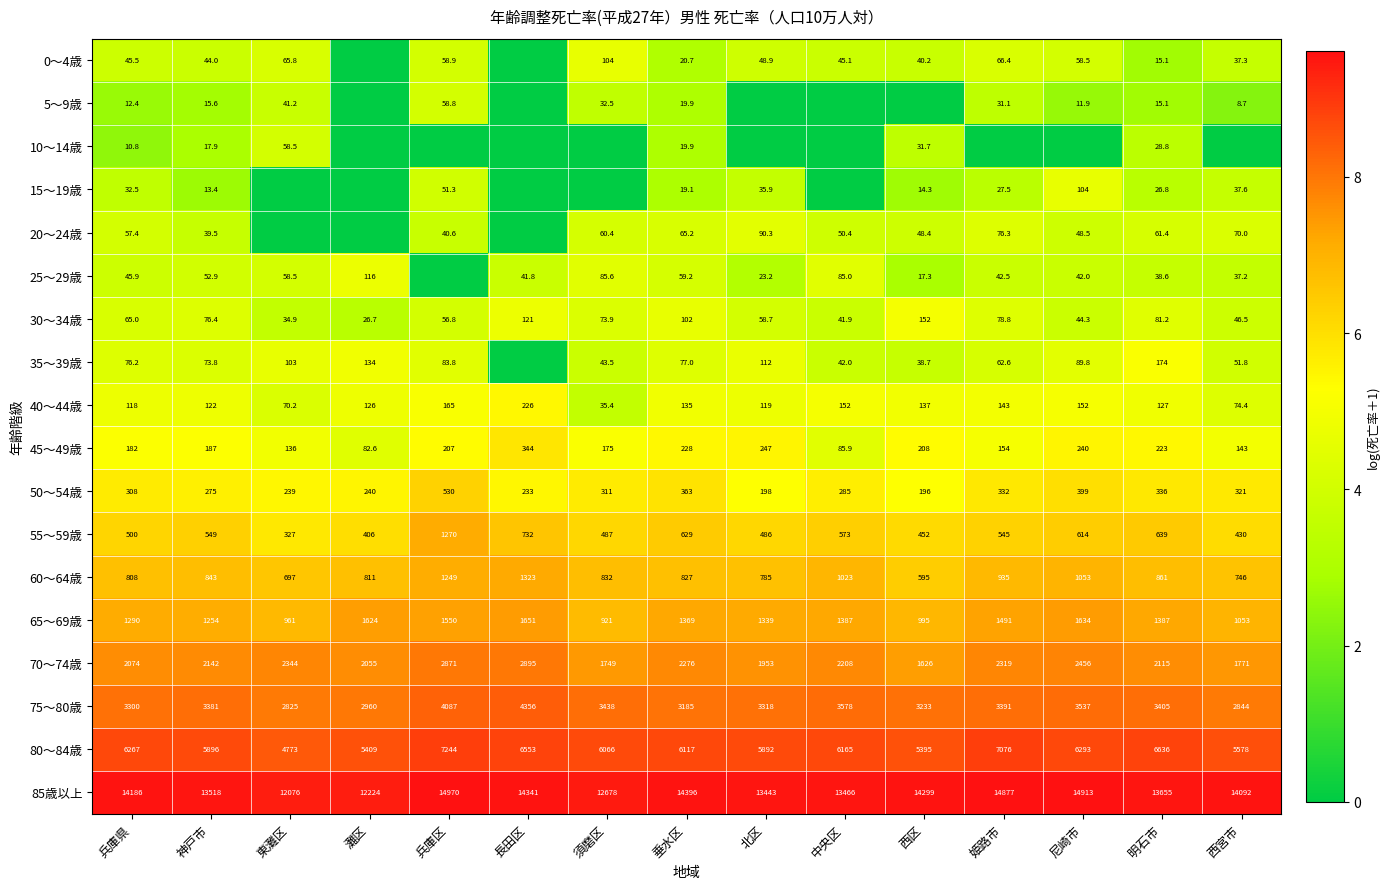

Is the value of 50～54歳 at 明石市 greater than the value of 30～34歳 at 垂水区?

Yes